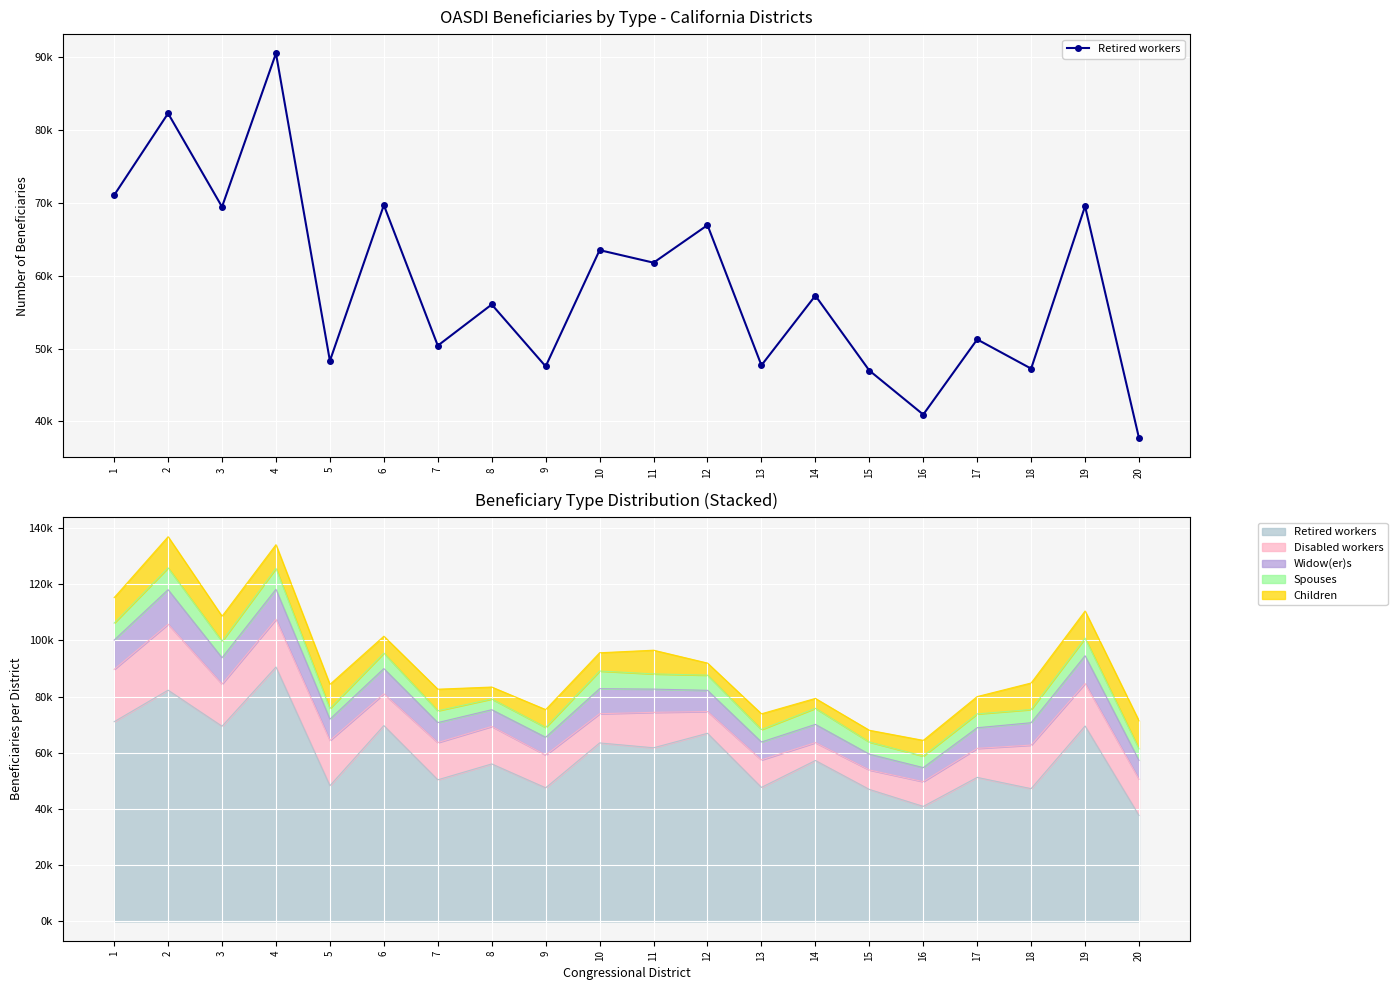

How many lines are shown in the chart?

1